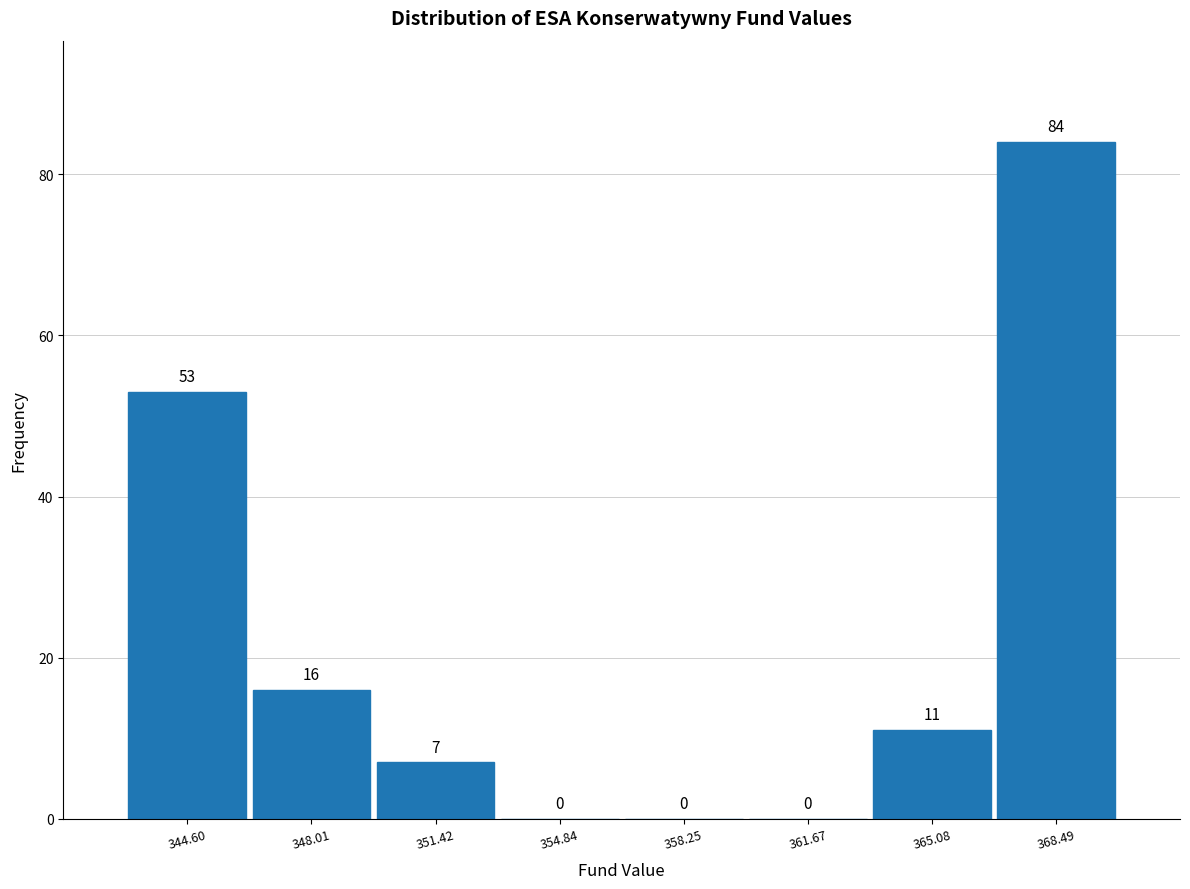

How tall is the bar that spans 363.5 to 367.0 on the x-axis? The bar edges are not printed on the chart, so give them approximately, as read against the axis.

11